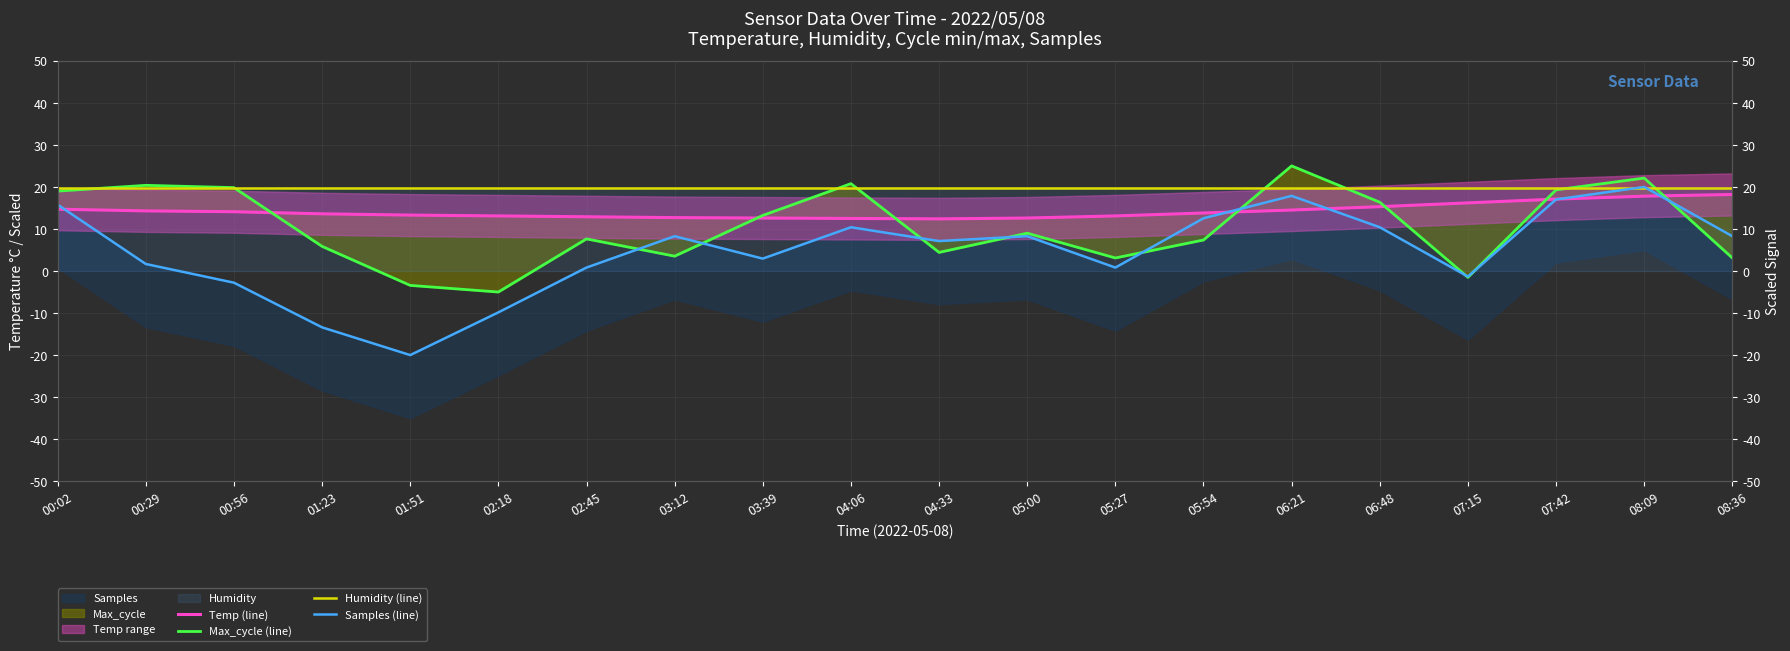

What is the label of the 17th point from the left?

07:15